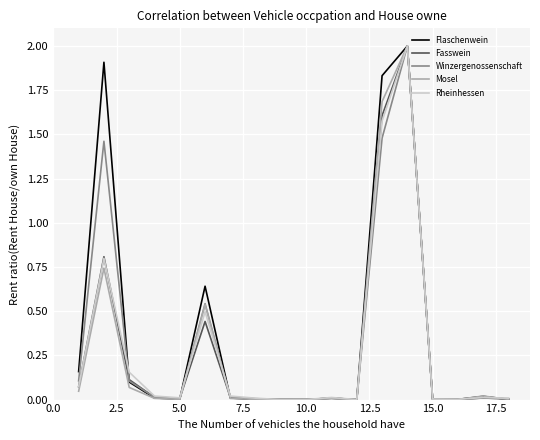

What are all the series names shown in the legend?

Flaschenwein, Fasswein, Winzergenossenschaft, Mosel, Rheinhessen